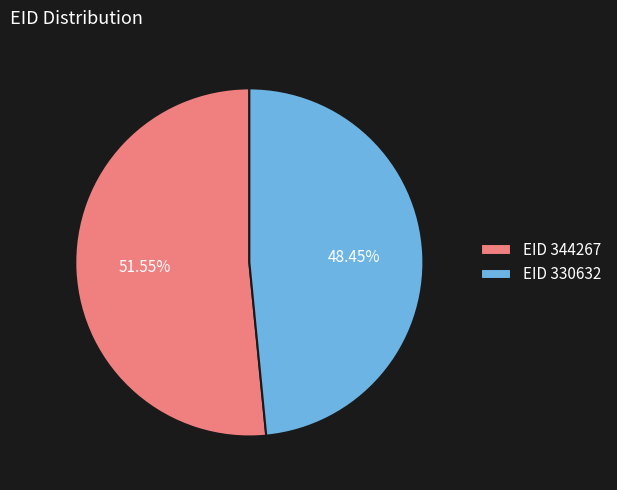

Between EID 330632 and EID 344267, which is larger?

EID 344267